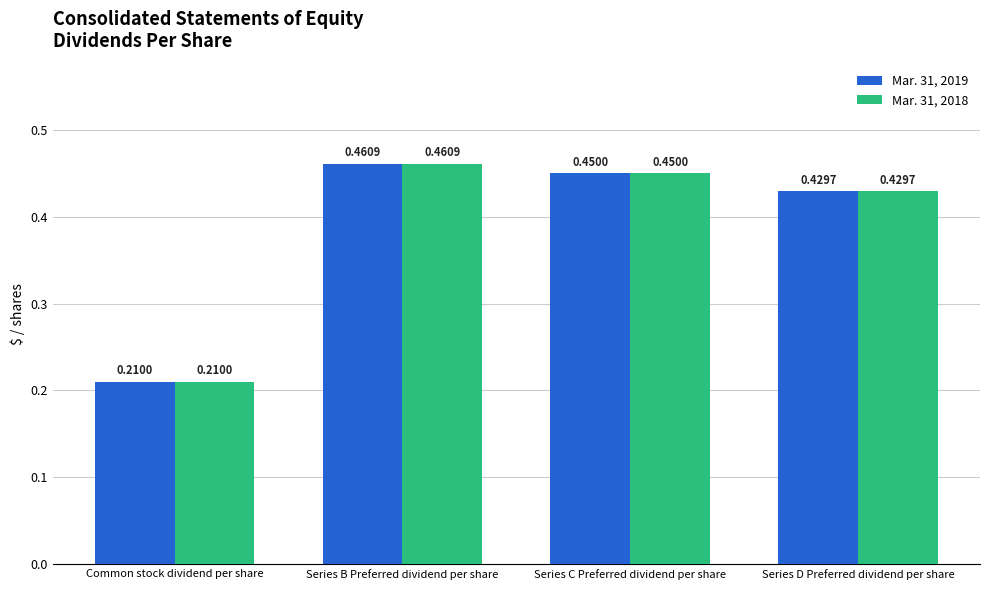

What are all the series names shown in the legend?

Mar. 31, 2019, Mar. 31, 2018